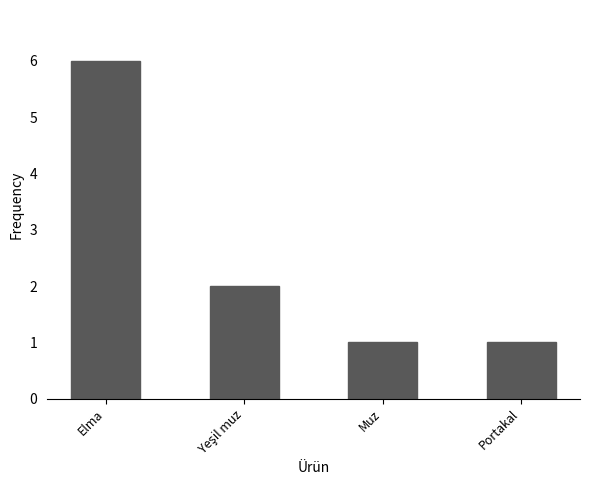

The chart shows a value of 2 at Muz. True or false?

False